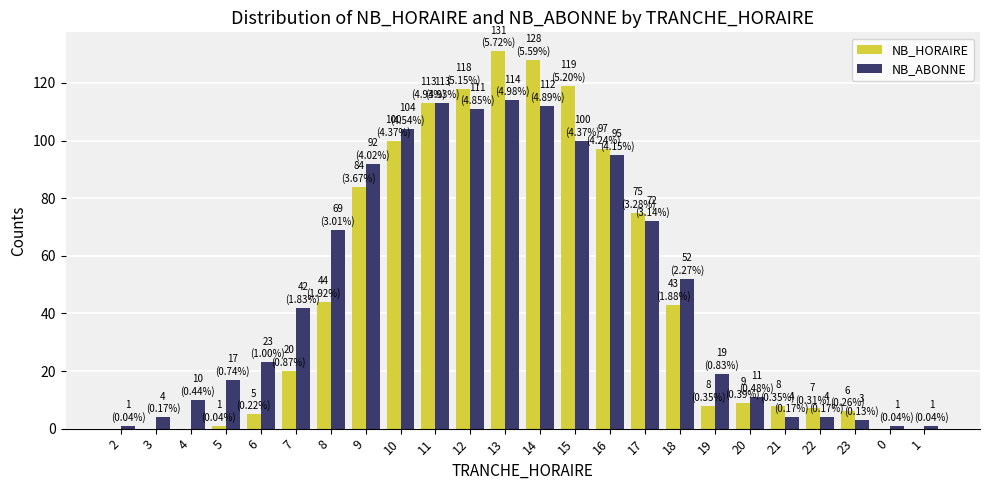

At which category does the chart reach its peak across all series?

13